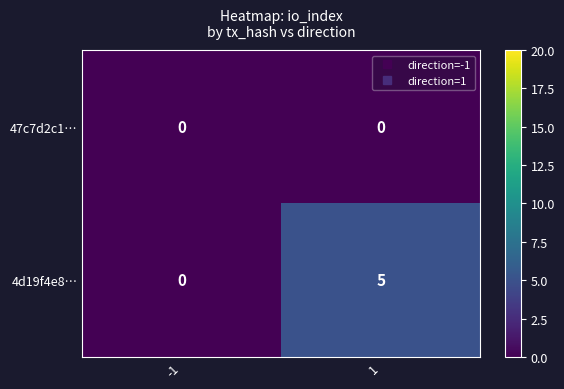

True or false: 47c7d2c1… has a value of 0 at 1.

True